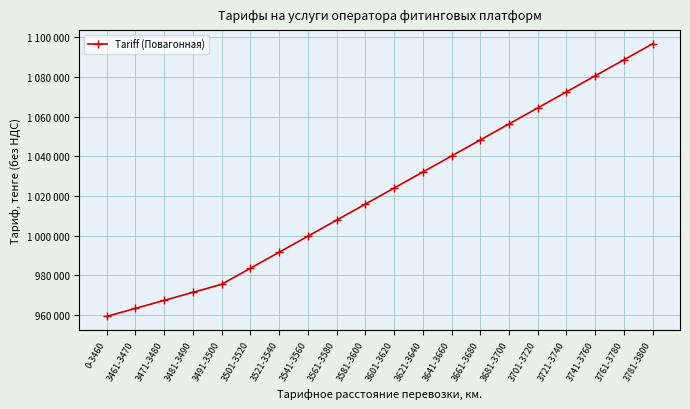

Is this an area chart (filled region under the line)?

No